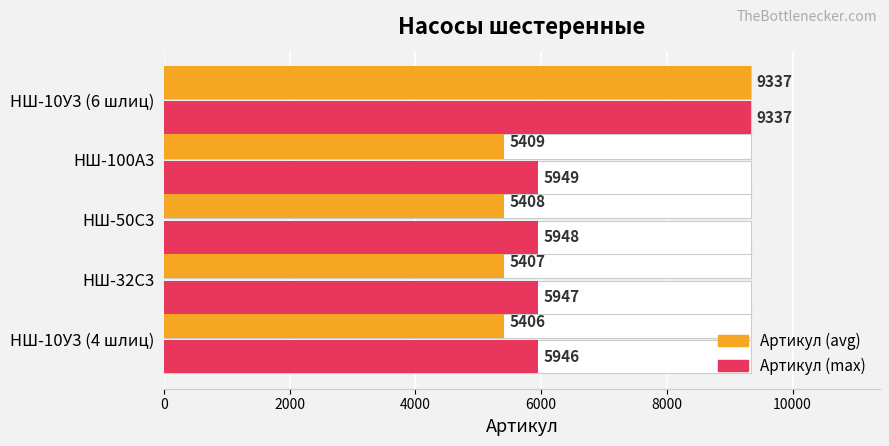

Are the bars grouped side by side (vs. stacked)?

Yes